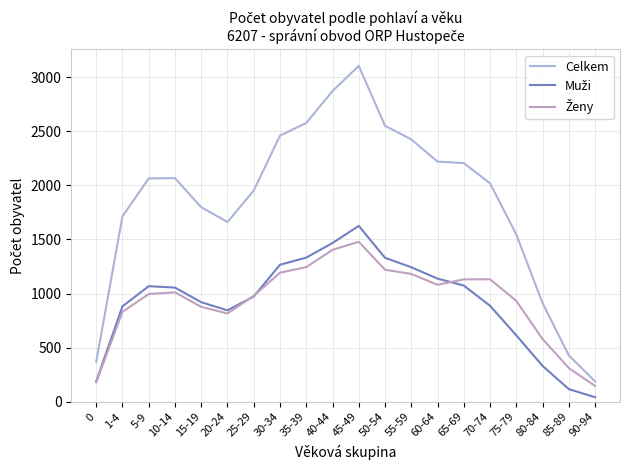

True or false: Muži and Celkem intersect in this chart.

False